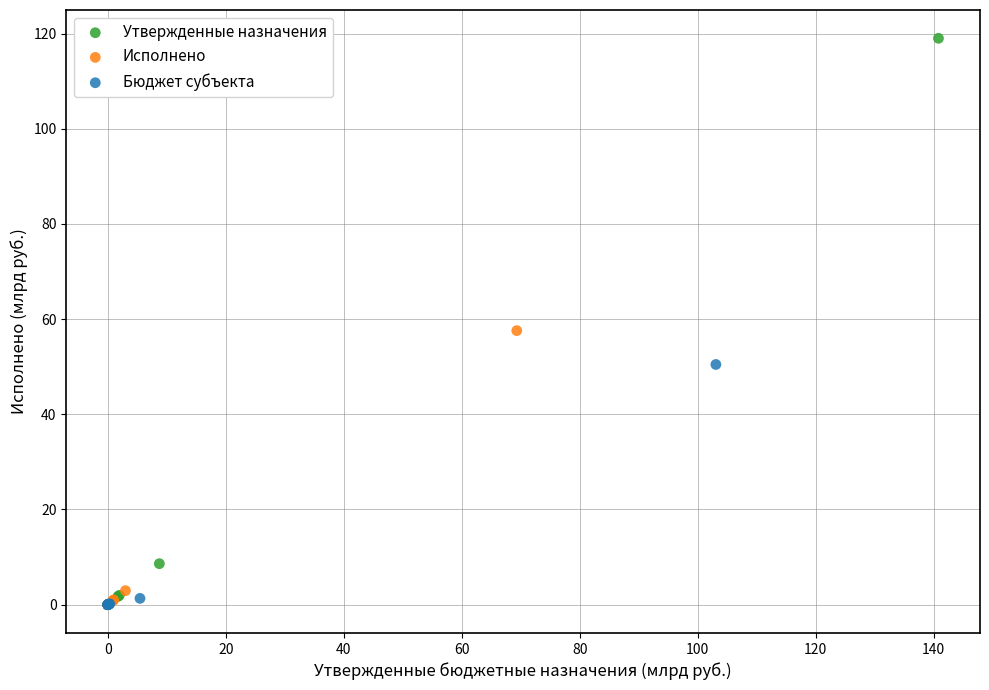

Which series contains the highest Y value?

Утвержденные назначения